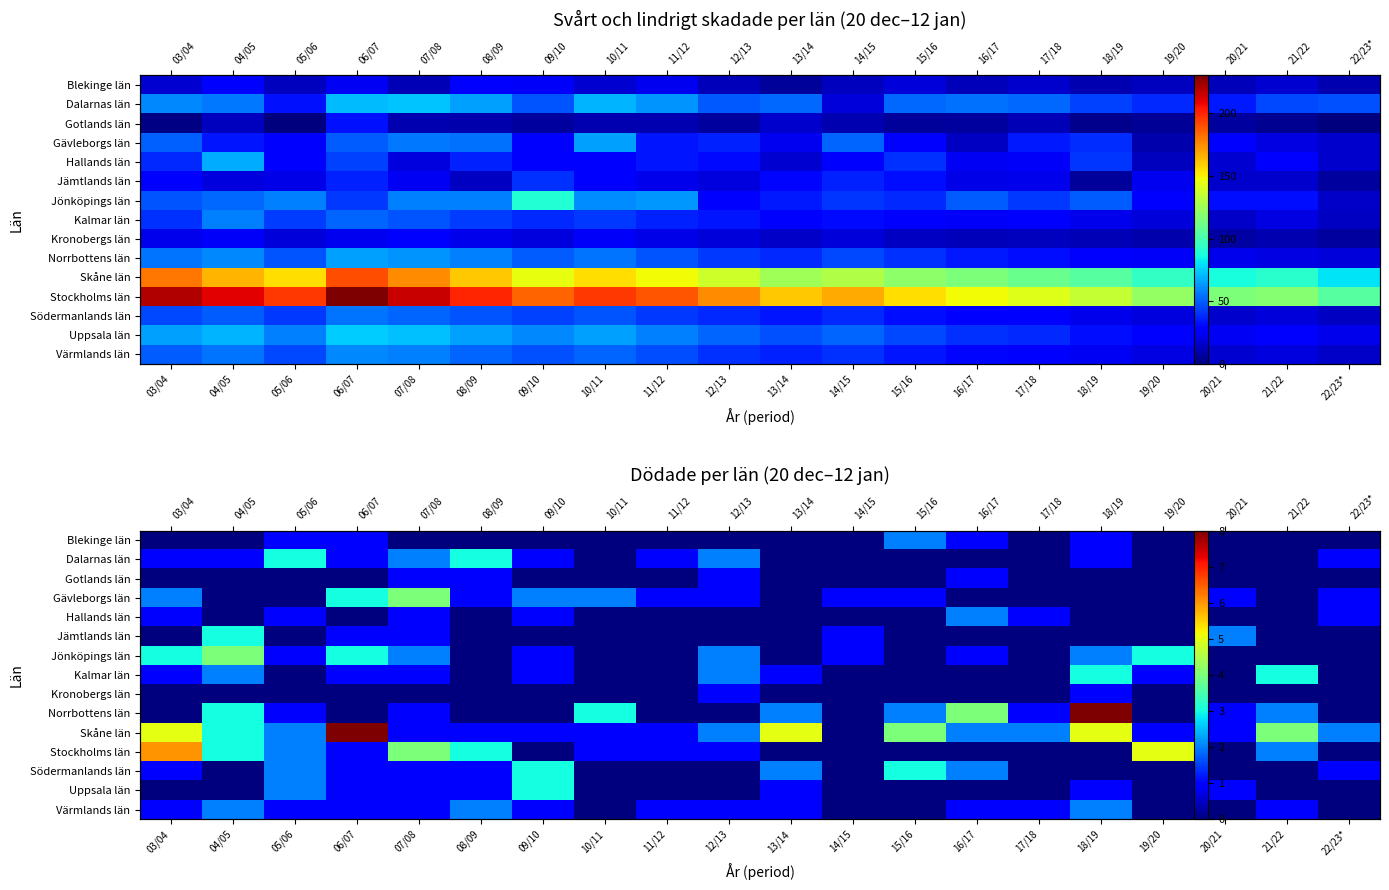

What is the total value across all series at 04/05?

21